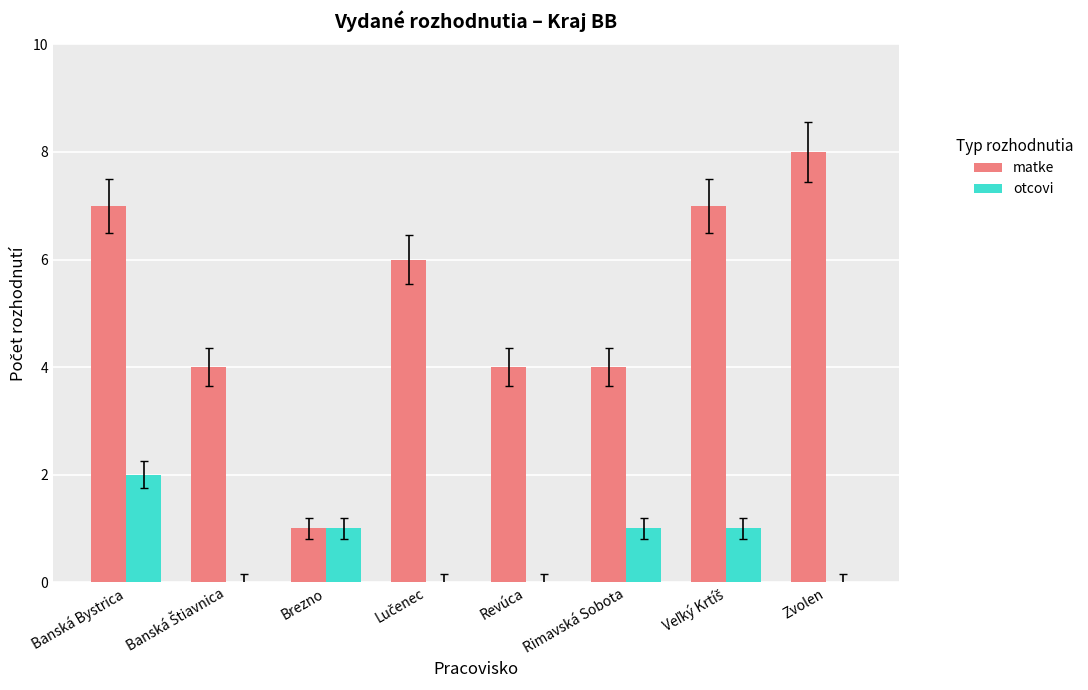

How many groups of bars are there?

8